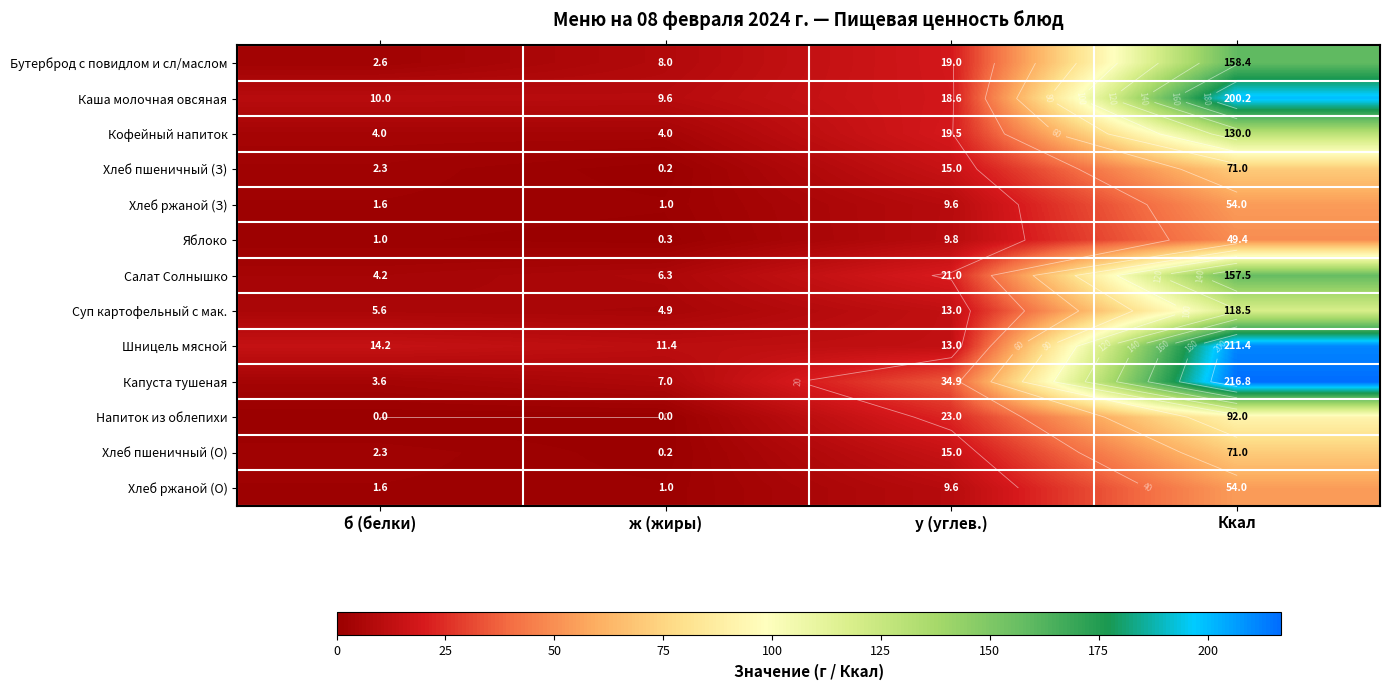

What is the difference between the maximum and minimum values in the Яблоко series?

49.1